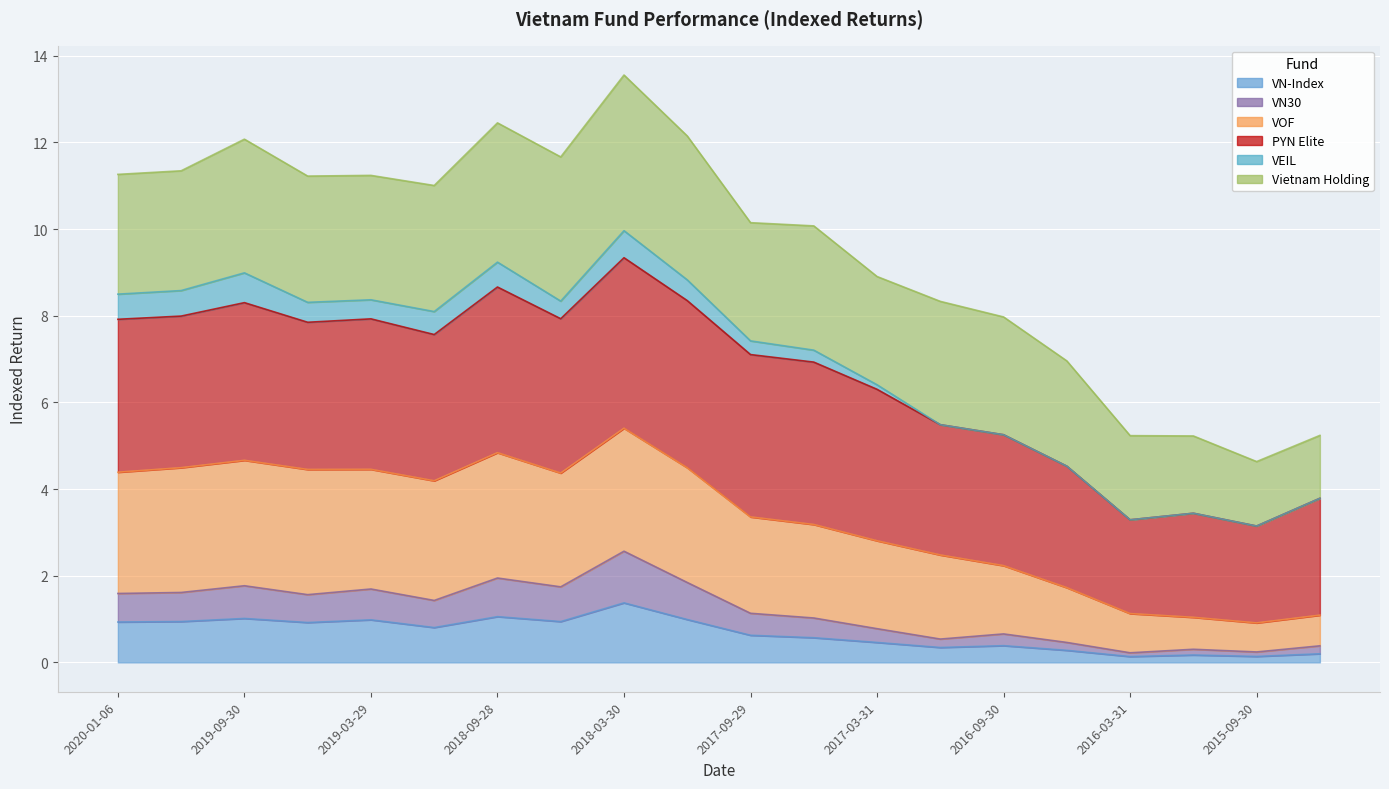

Between 2015-12-31 and 2019-03-29, which is larger?

2019-03-29